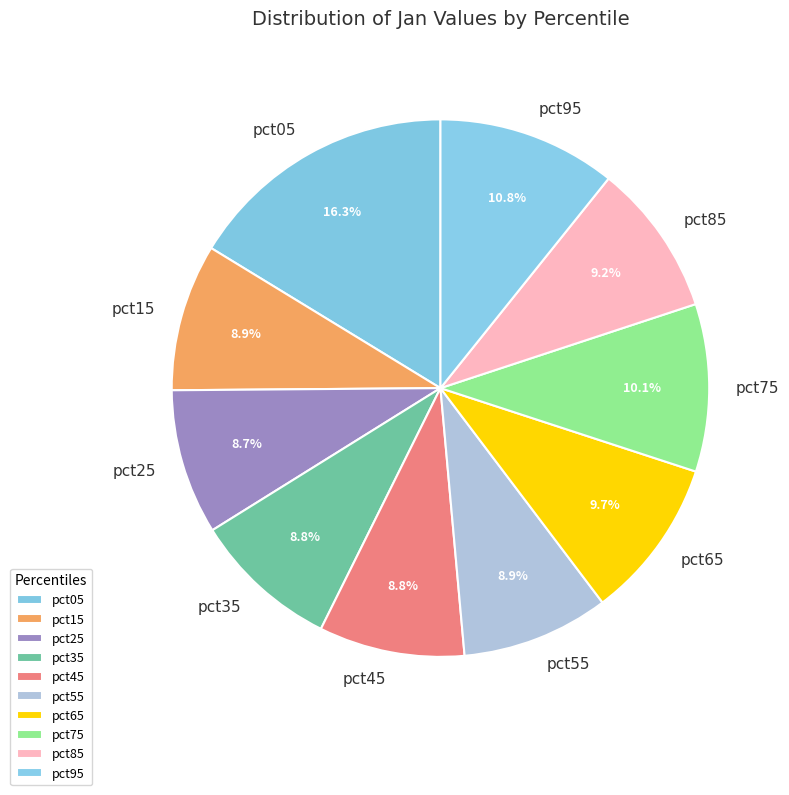

How many segments does this pie chart have?

10